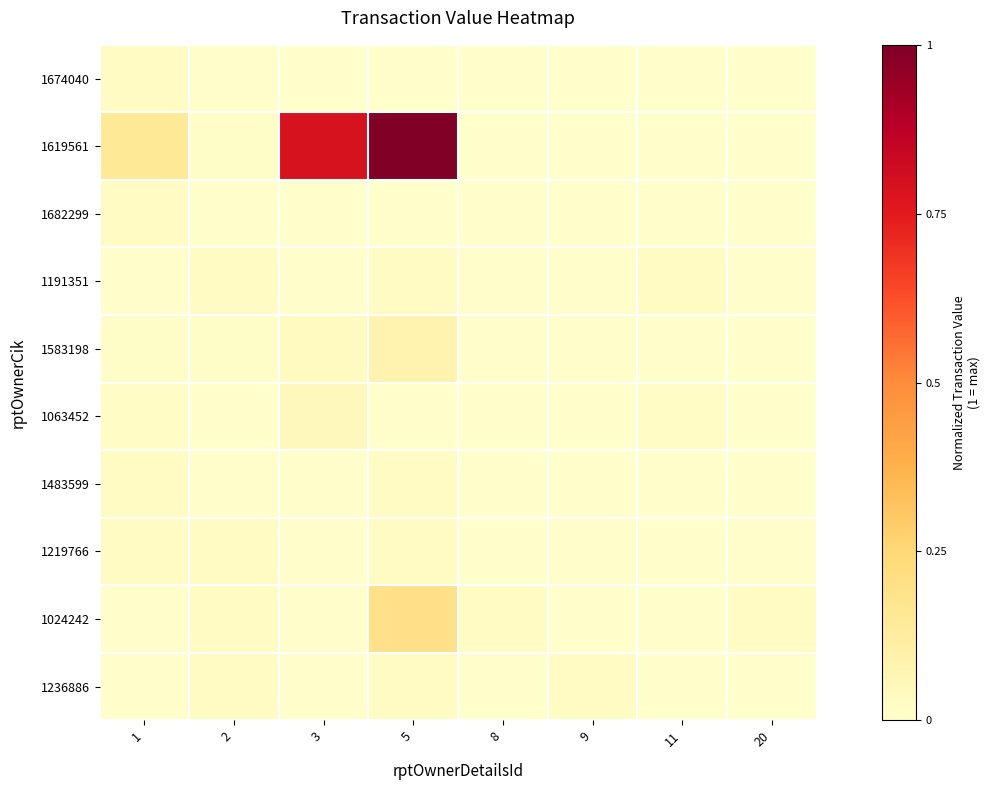

Rank the series by their maximum value, from highest to lowest.

1619561, 1024242, 1583198, 1063452, 1674040, 1682299, 1236886, 1191351, 1483599, 1219766